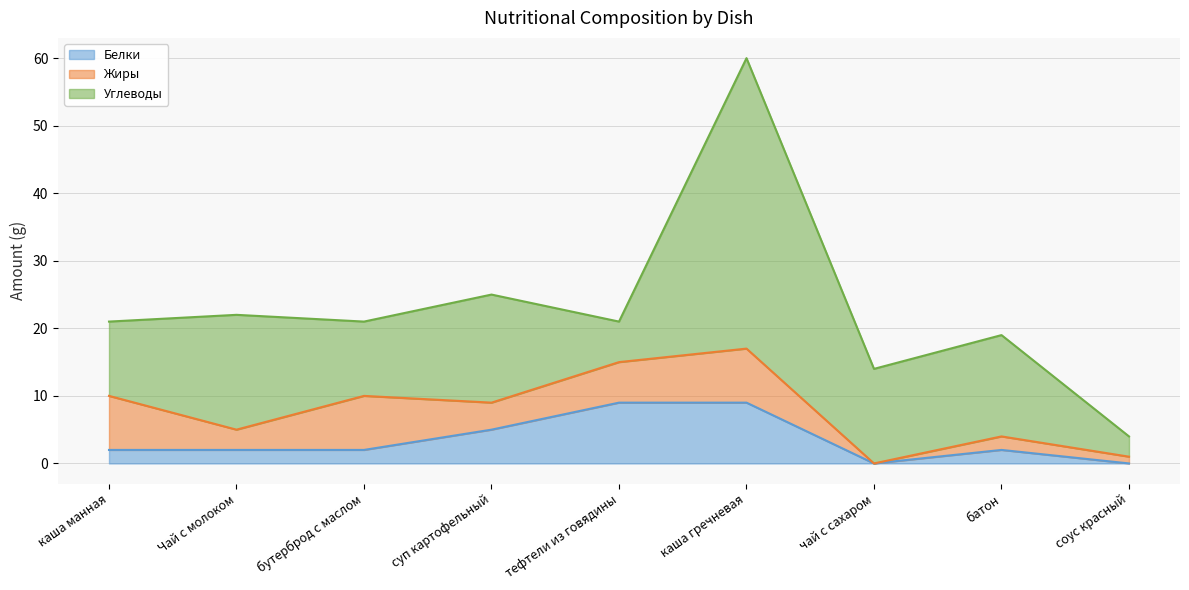

What is the difference between the Белки values at Чай с молоком and каша гречневая?

7